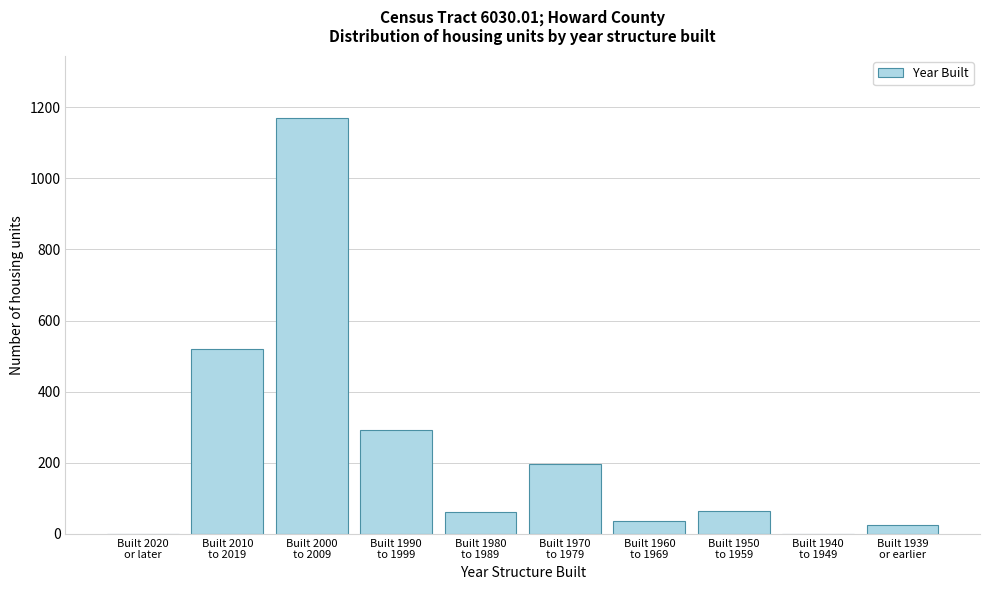

What is the maximum value shown in the chart?

1169